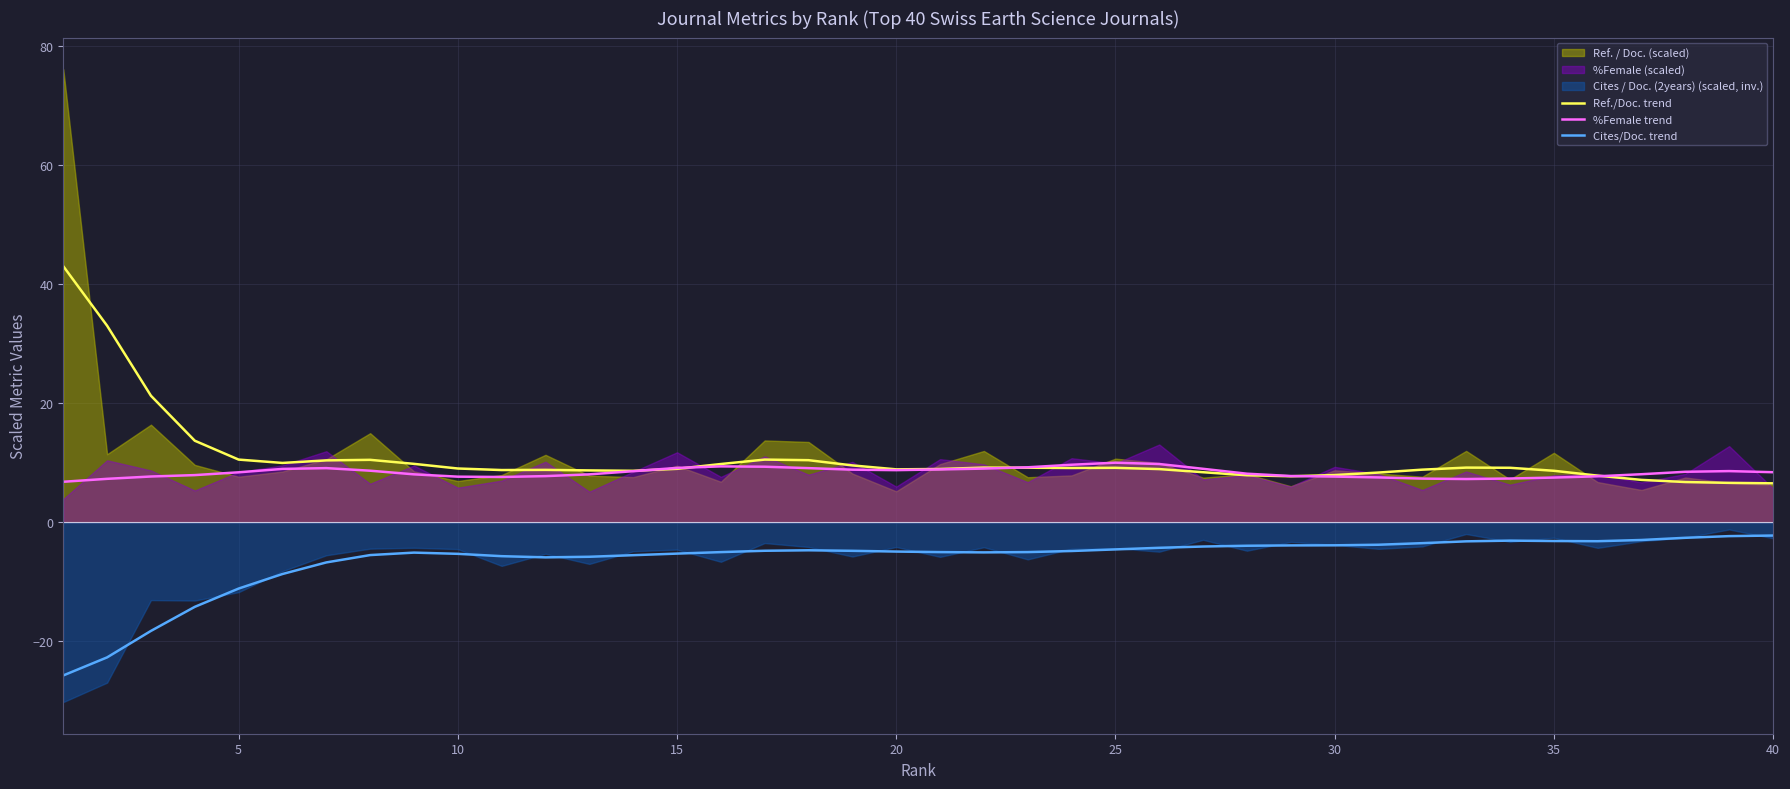

True or false: Cites/Doc. trend has a value of -3.9 at 30.

True